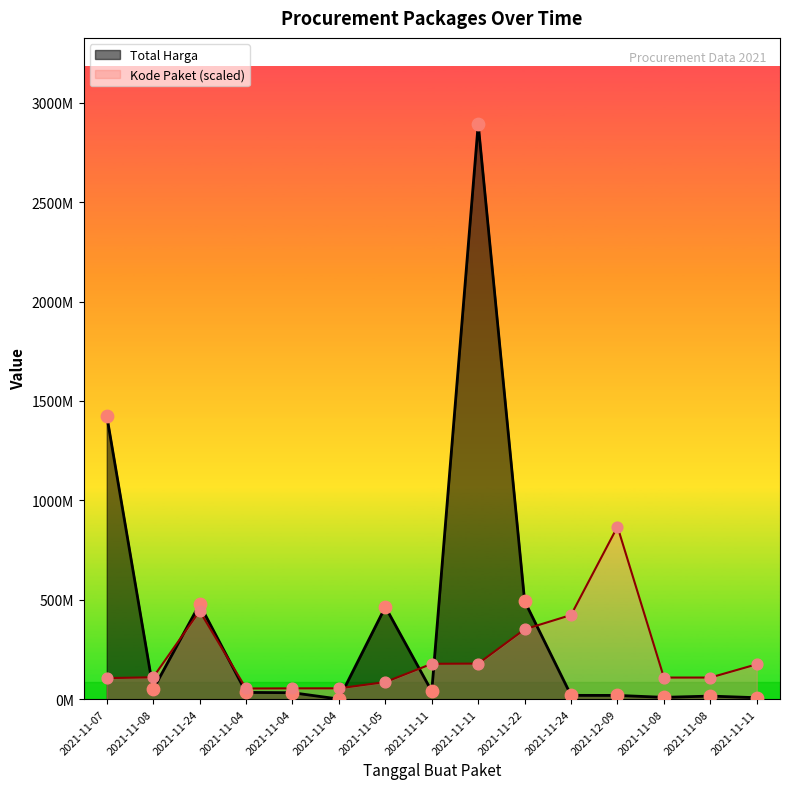

What are all the series names shown in the legend?

Total Harga, Kode Paket (scaled)